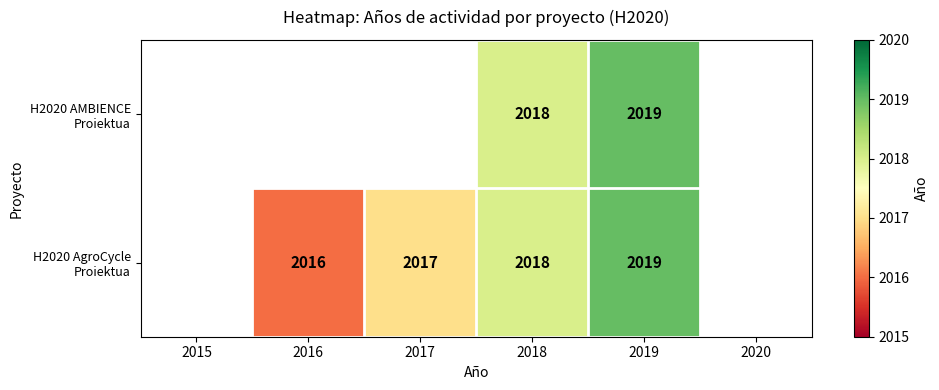

What is the total value across all series at 2019?

4038